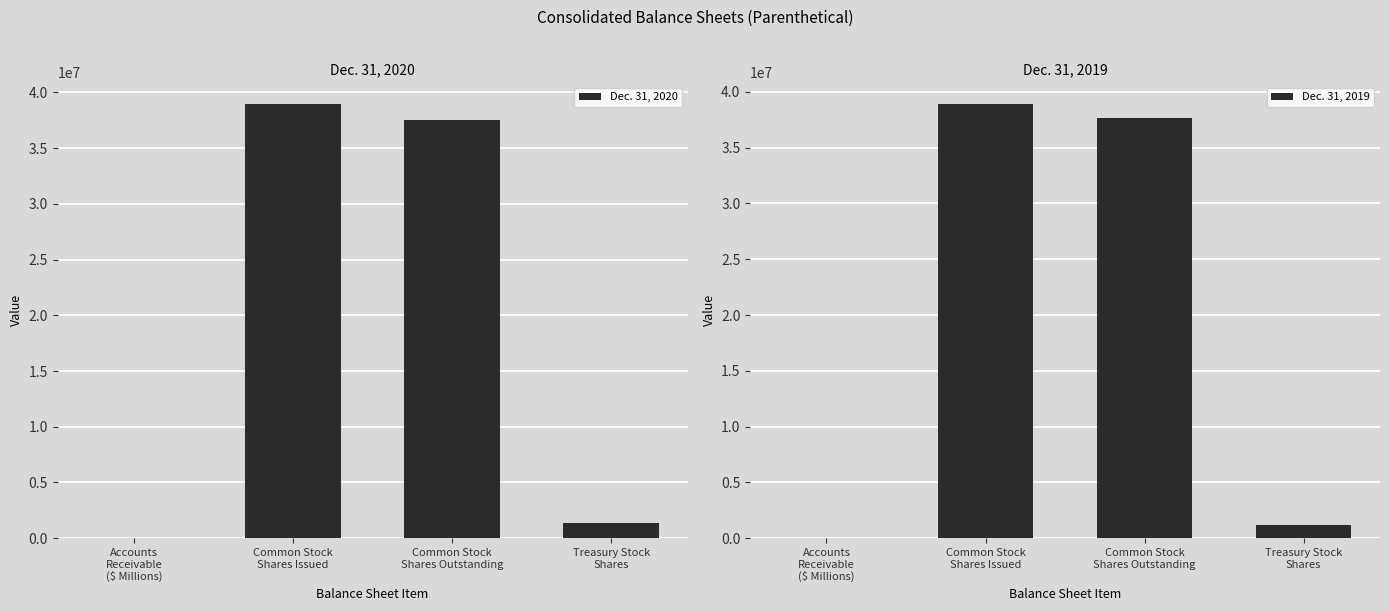

Is the value of Dec. 31, 2020 at Treasury Stock
Shares greater than the value of Dec. 31, 2019 at Common Stock
Shares Outstanding?

No